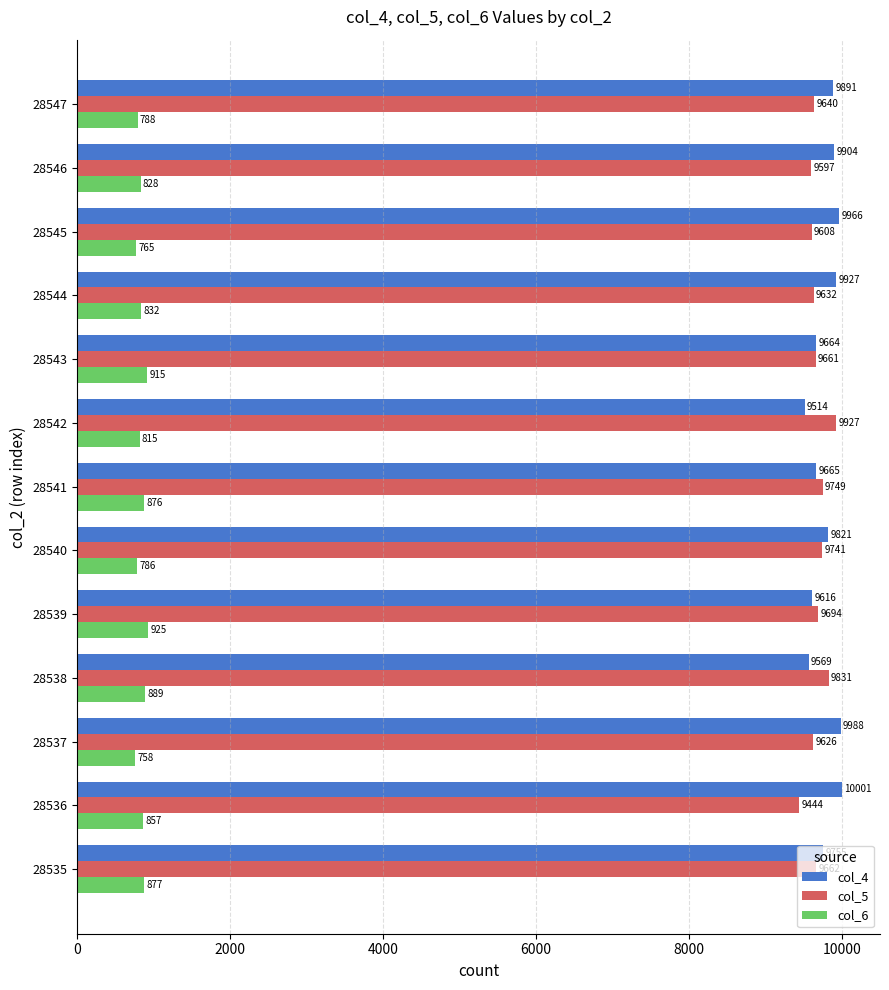

What is the maximum value for col_6?

925